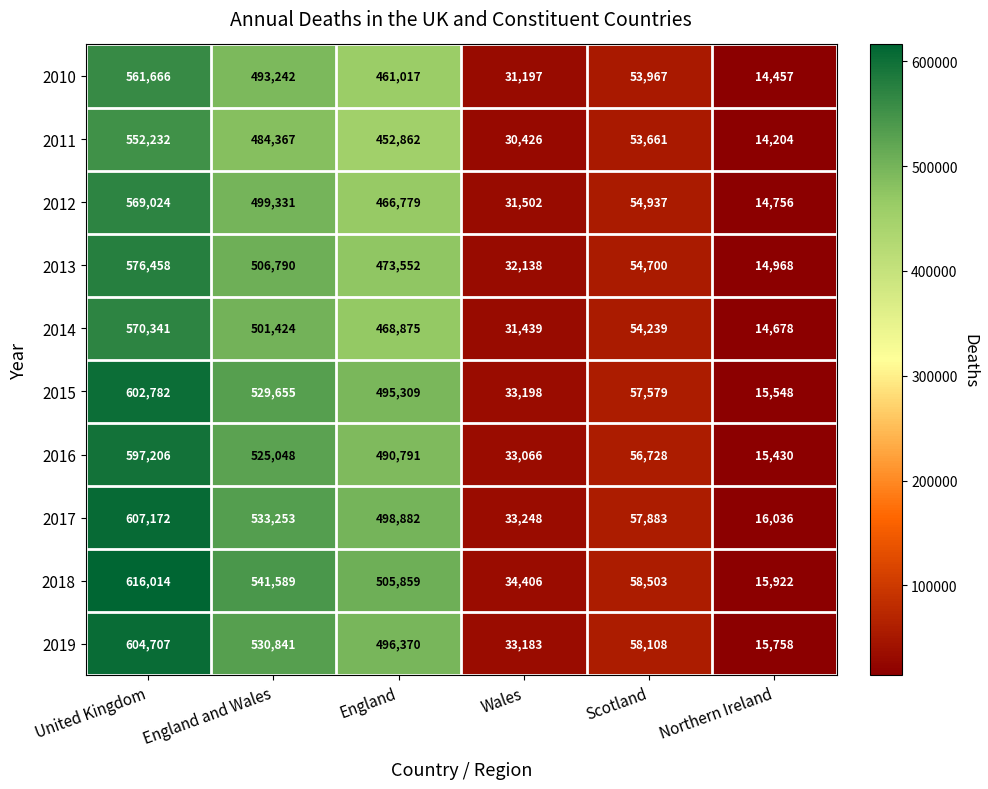

The 2016 series shows 31060 at Scotland. True or false?

False